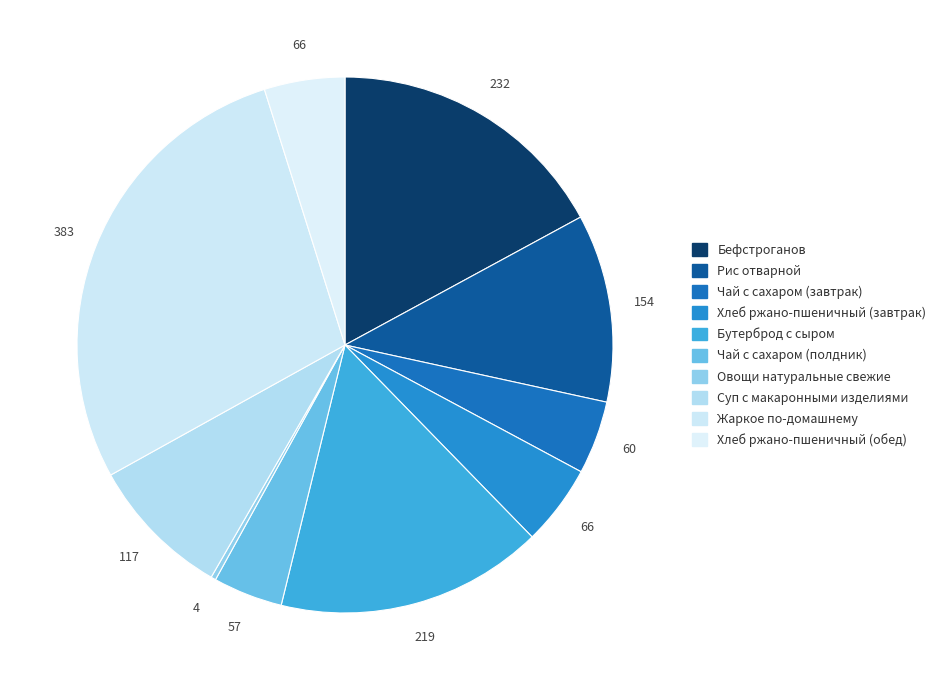

Combined, do Рис отварной and Чай с сахаром (завтрак) account for over 50%?

No